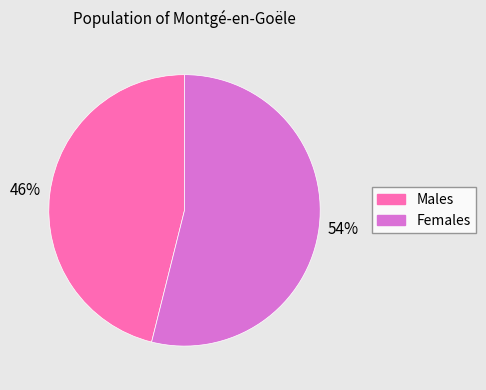

Does any single category account for the majority?

Yes